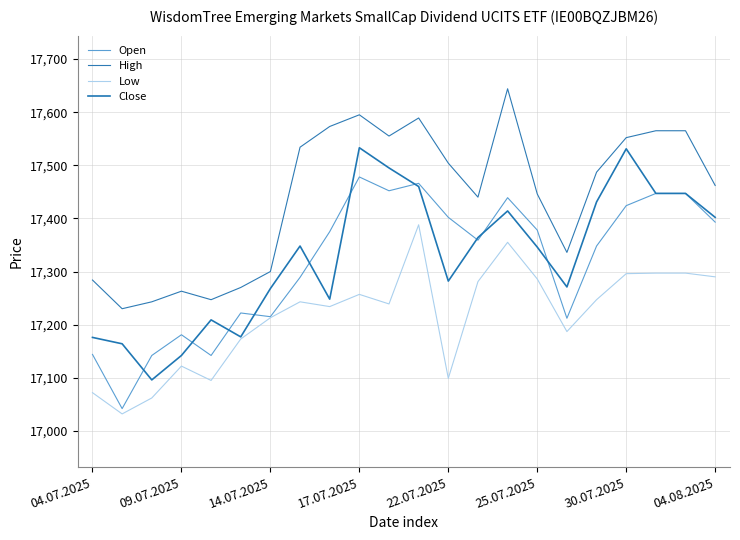

What is the sum of all Open values?

380997